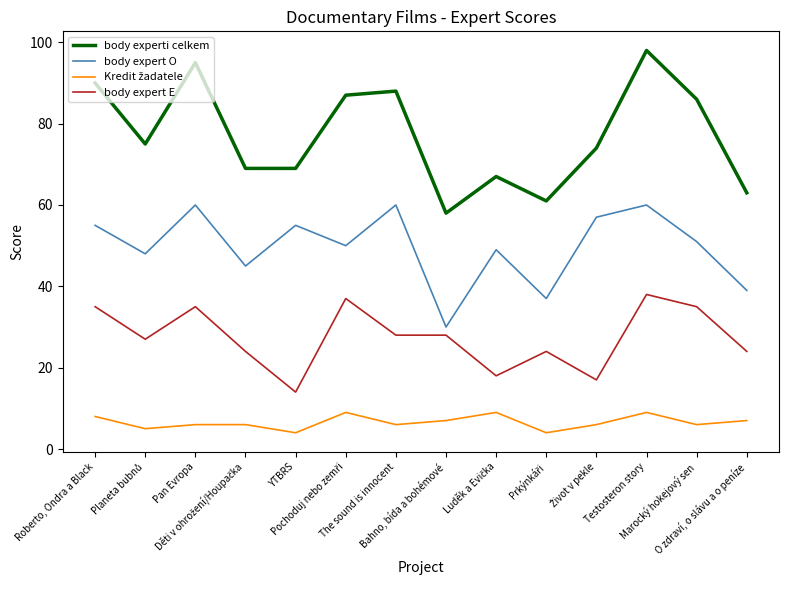

Which series has the widest spread of values?

body experti celkem